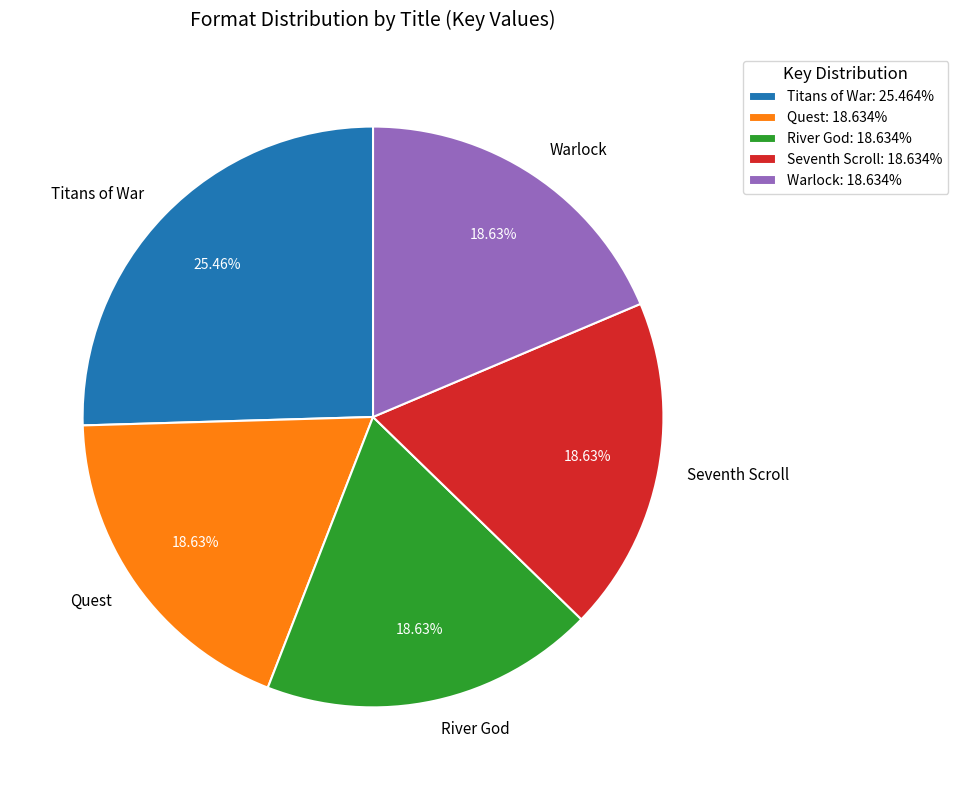

What is the total percentage of Seventh Scroll and Quest?

37.3%